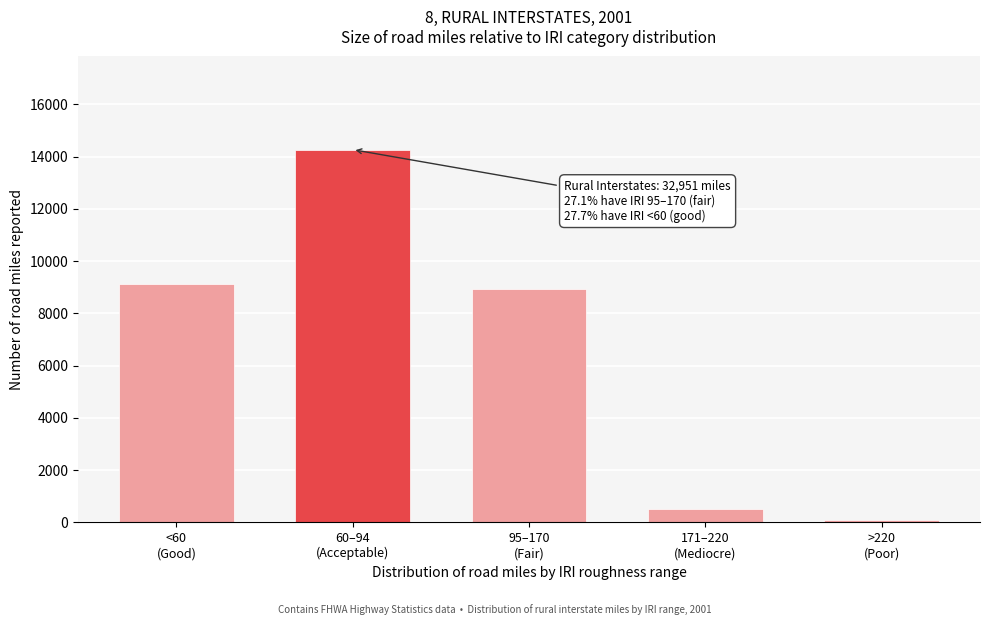

Reading left to right, what are all the values shown in this chart?

9127	14268	8930	527	99